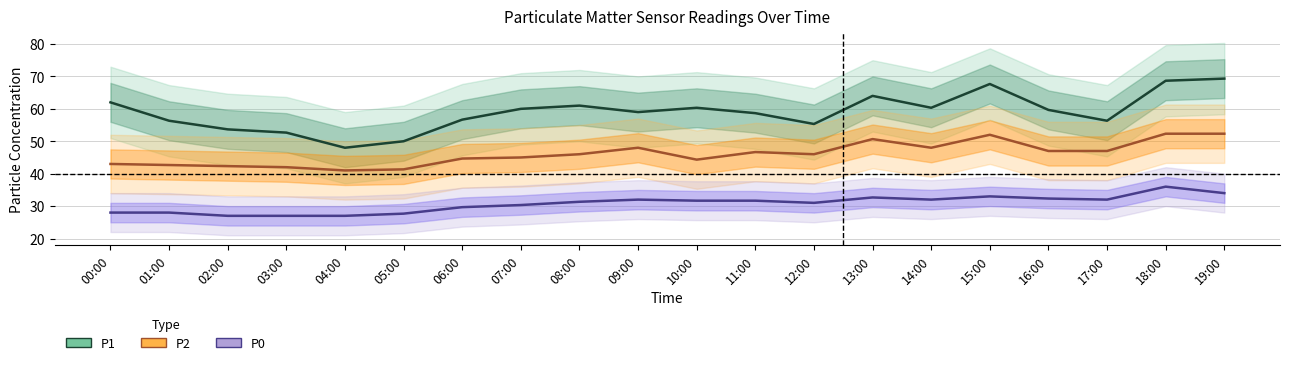

Reading right to left, list all the values displayed in this chart.

P1: 69.3	68.7	56.3	59.7	67.7	60.3	64.0	55.3	58.7	60.3	59.0	61.0	60.0	56.7	50.0	48.0	52.7	53.7	56.3	62.0
P2: 52.3	52.3	47.0	47.0	52.0	48.0	50.7	46.0	46.7	44.3	48.0	46.0	45.0	44.7	41.3	41.0	42.0	42.3	42.7	43.0
P0: 34.0	36.0	32.0	32.3	33.0	32.0	32.7	31.0	31.7	31.7	32.0	31.3	30.3	29.7	27.7	27.0	27.0	27.0	28.0	28.0